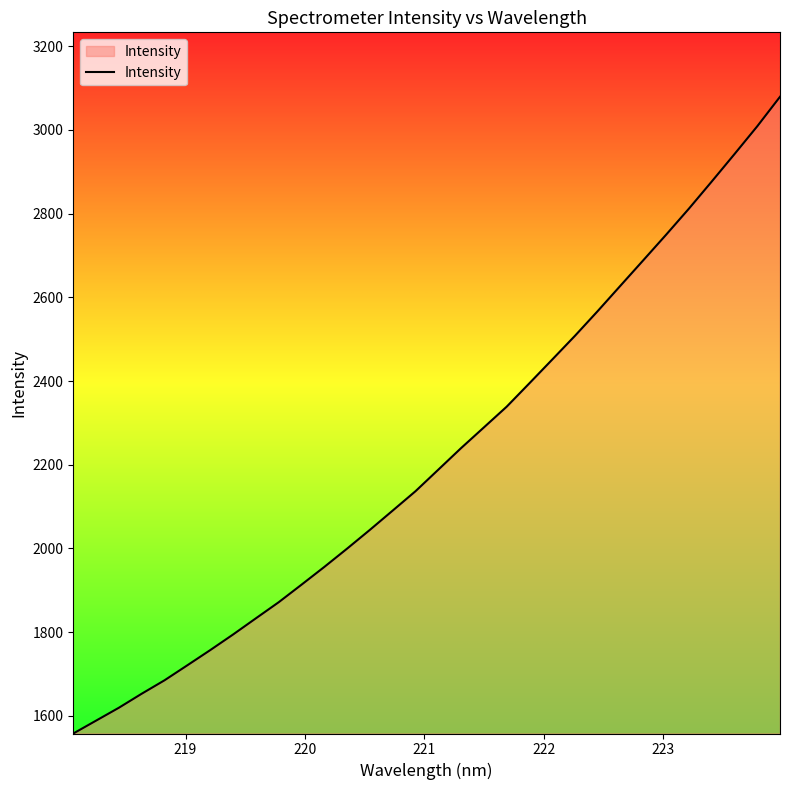

How many values exceed 2188?

16